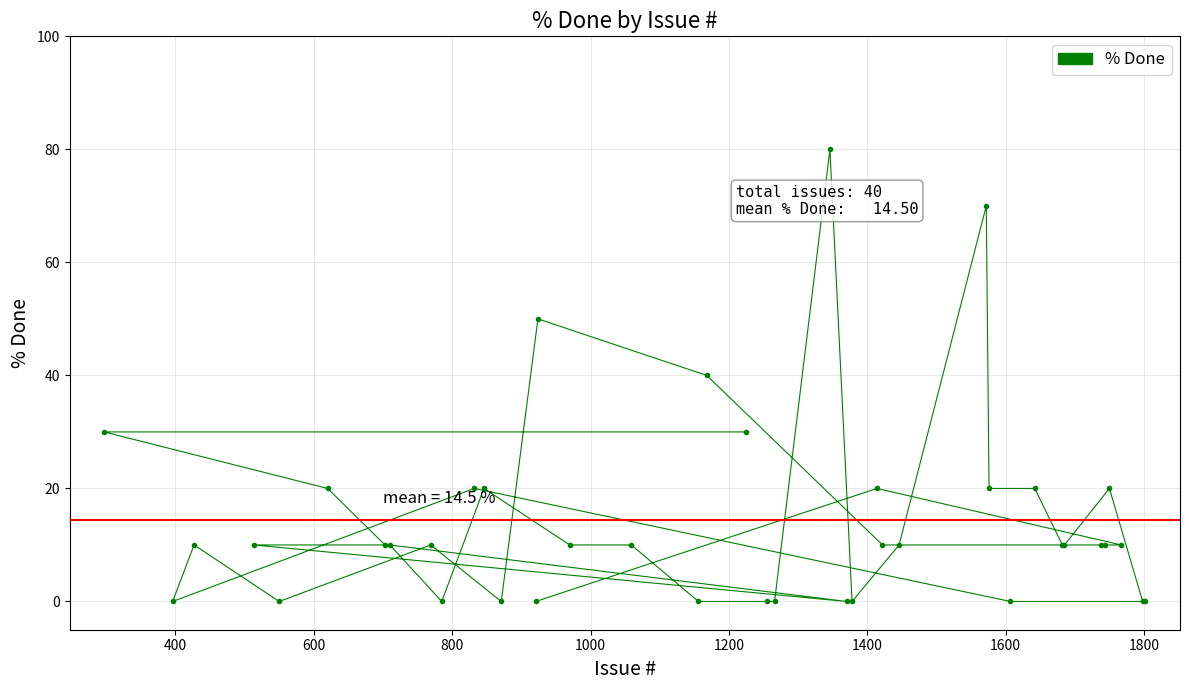

How many values are below 10?

13